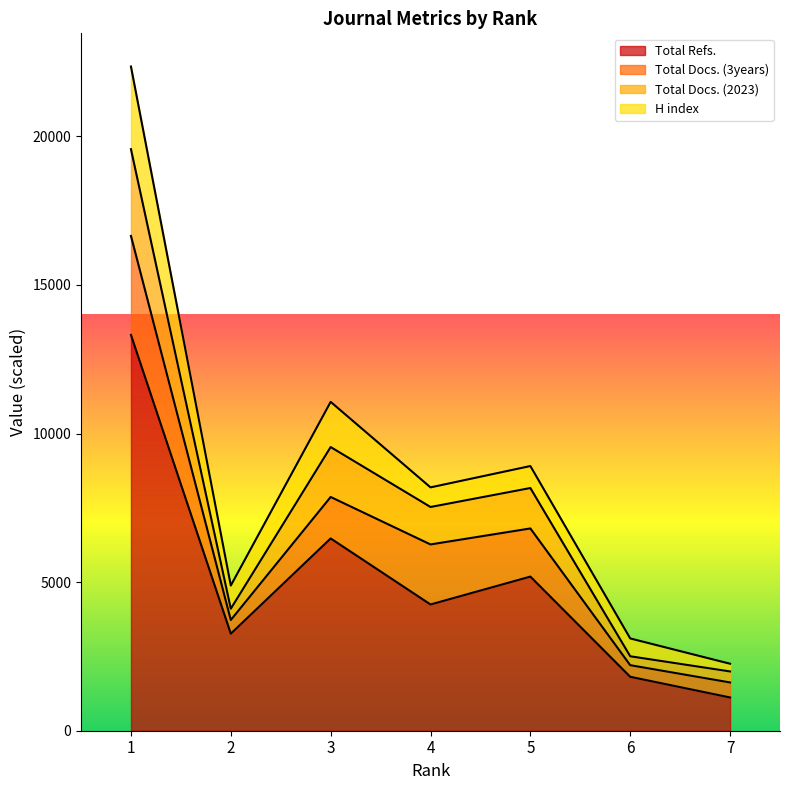

At how many categories does at least one series exceed 8133?

3